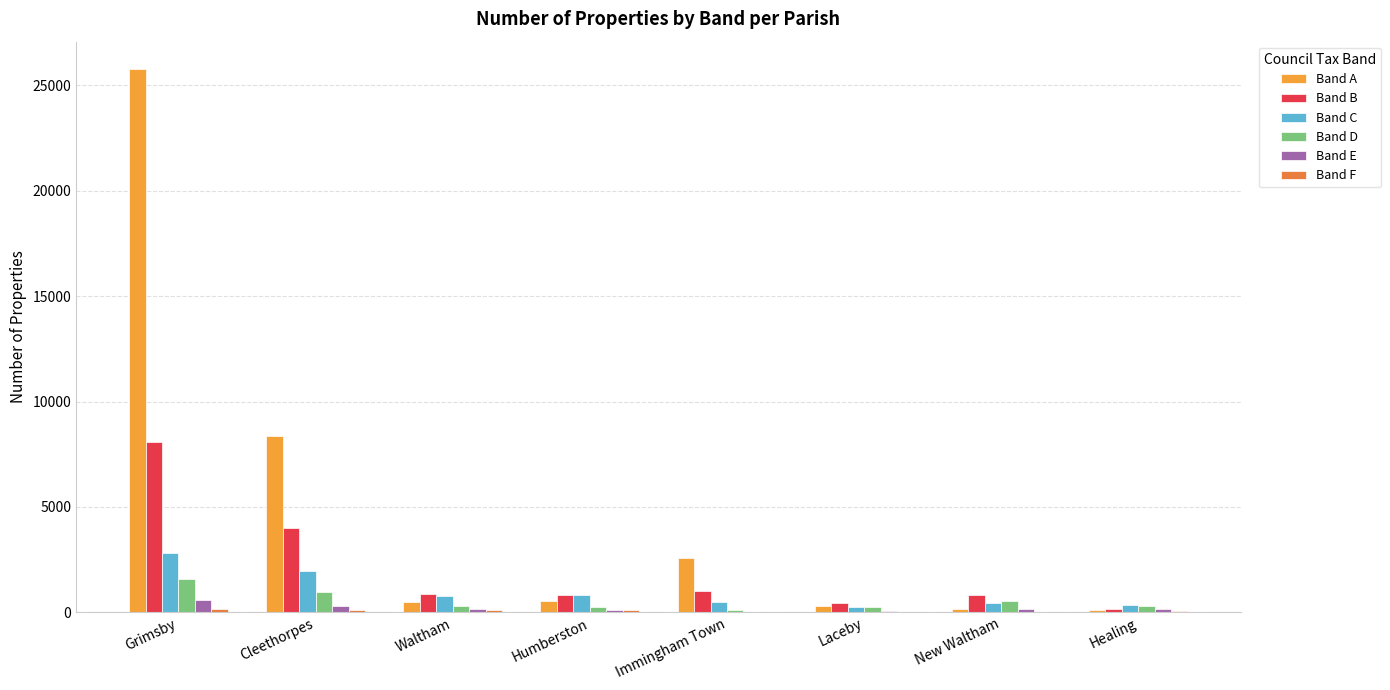

Reading left to right, what are all the values shown in this chart?

Band A: Grimsby=25777	Cleethorpes=8360	Waltham=490	Humberston=534	Immingham Town=2560	Laceby=313	New Waltham=169	Healing=116
Band B: Grimsby=8092	Cleethorpes=3983	Waltham=859	Humberston=814	Immingham Town=1013	Laceby=439	New Waltham=813	Healing=176
Band C: Grimsby=2816	Cleethorpes=1983	Waltham=766	Humberston=804	Immingham Town=513	Laceby=243	New Waltham=467	Healing=344
Band D: Grimsby=1574	Cleethorpes=950	Waltham=304	Humberston=265	Immingham Town=133	Laceby=266	New Waltham=542	Healing=283
Band E: Grimsby=570	Cleethorpes=316	Waltham=171	Humberston=131	Immingham Town=15	Laceby=69	New Waltham=144	Healing=178
Band F: Grimsby=147	Cleethorpes=104	Waltham=94	Humberston=89	Immingham Town=2	Laceby=18	New Waltham=30	Healing=48